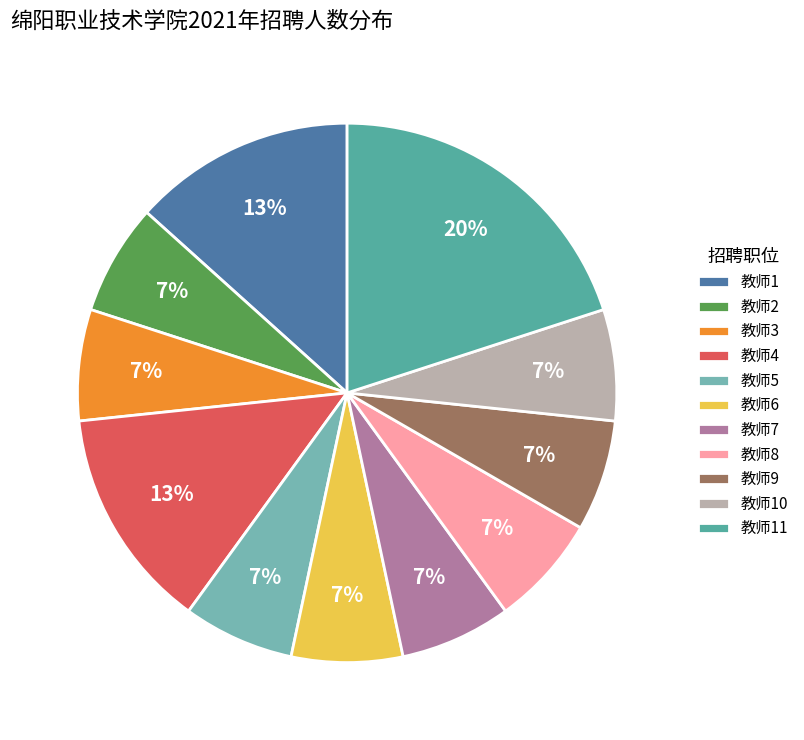

What is the ratio of the value at 教师11 to the value at 教师1?

1.5